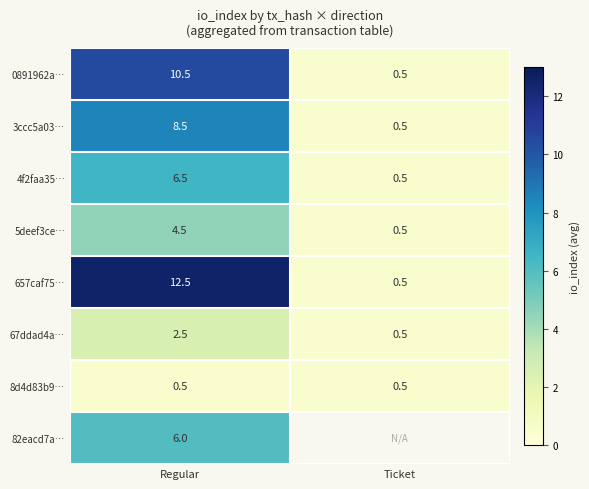

What is the difference between the highest and lowest values at Regular?

12.0